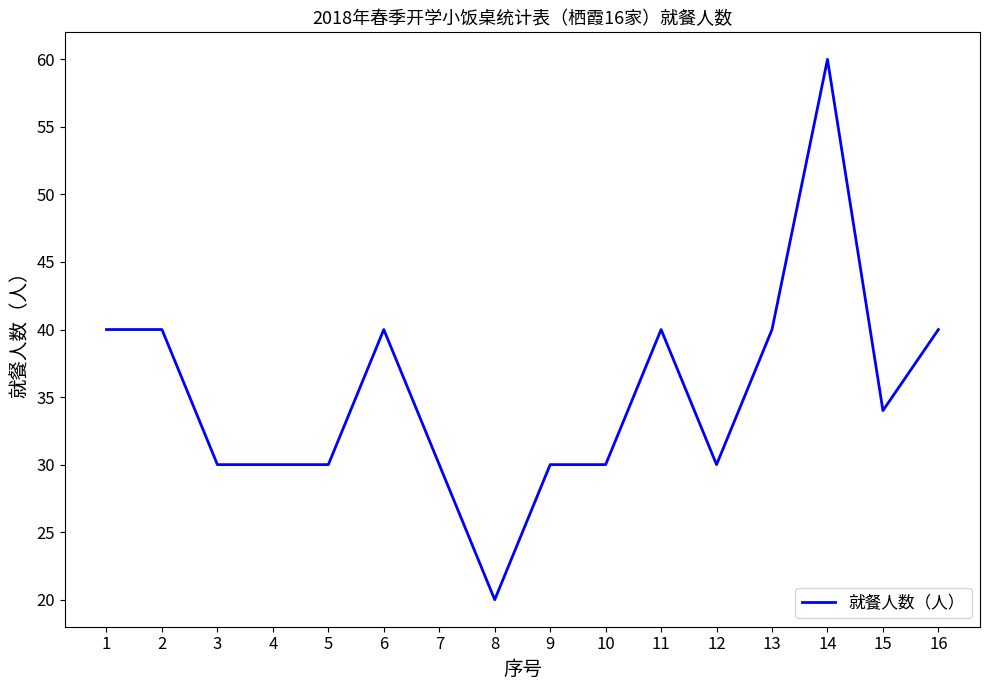

What is the sum of the values at 6 and 12?

70